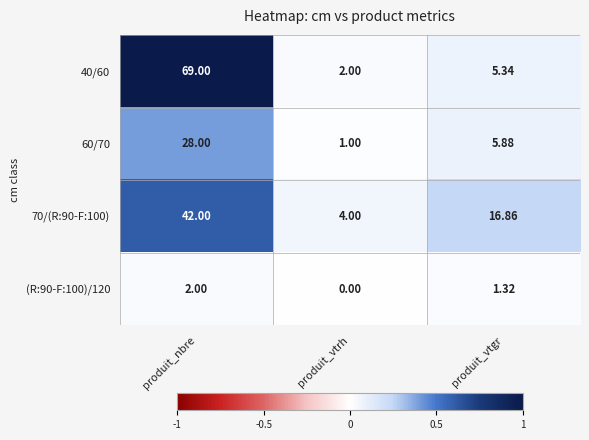

At which label is 40/60 closest to 35?

produit_vtgr